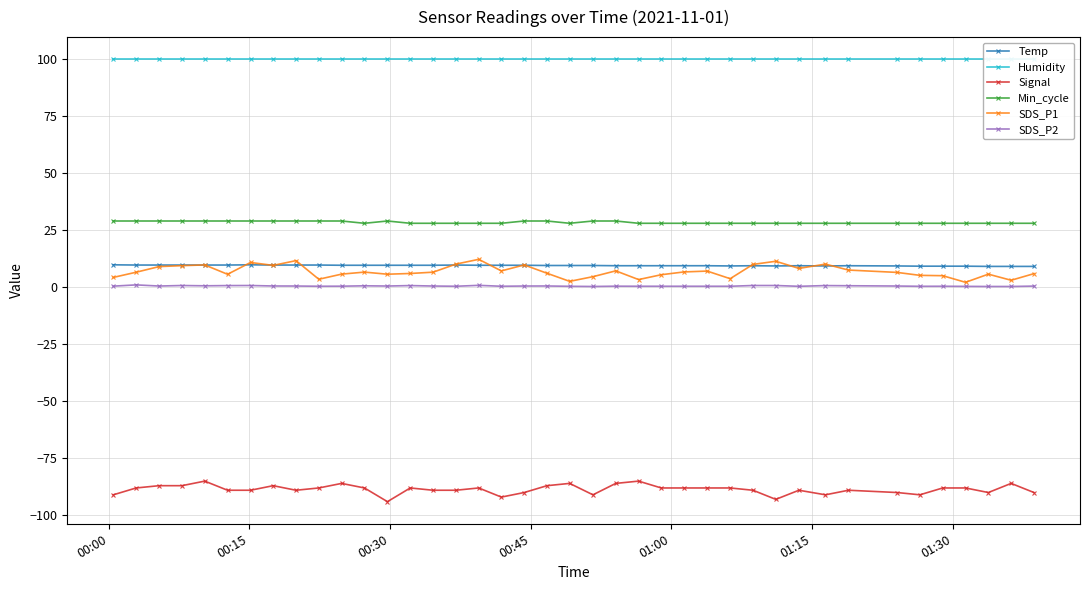

What is the value of the SDS_P1 point at the 34th from the left?

6.5